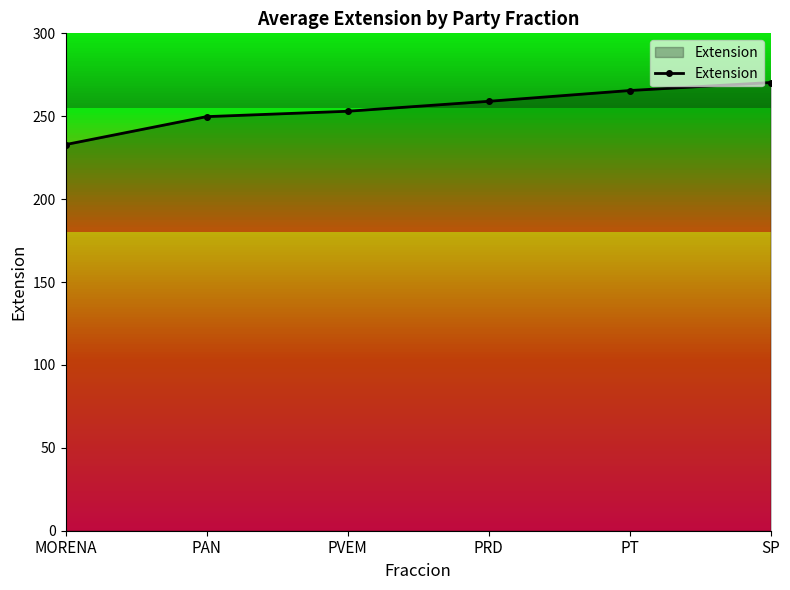

Which category has the lowest value across all series?

MORENA